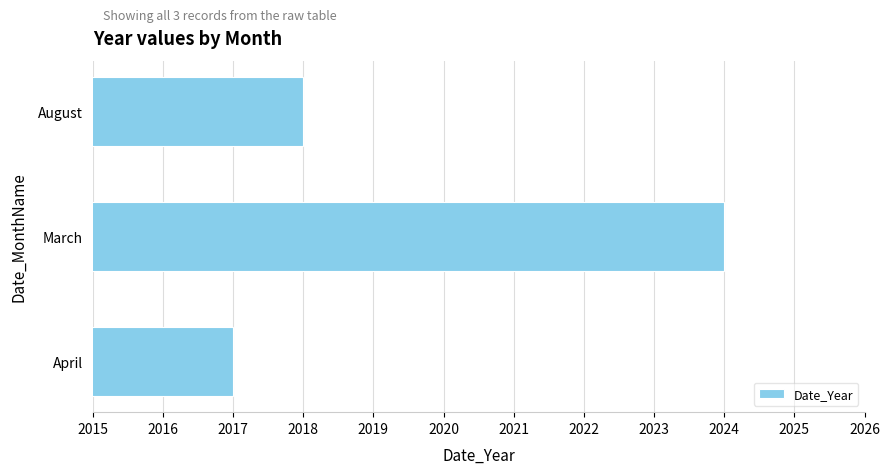

Where is the data nearest to the value 2020?

August